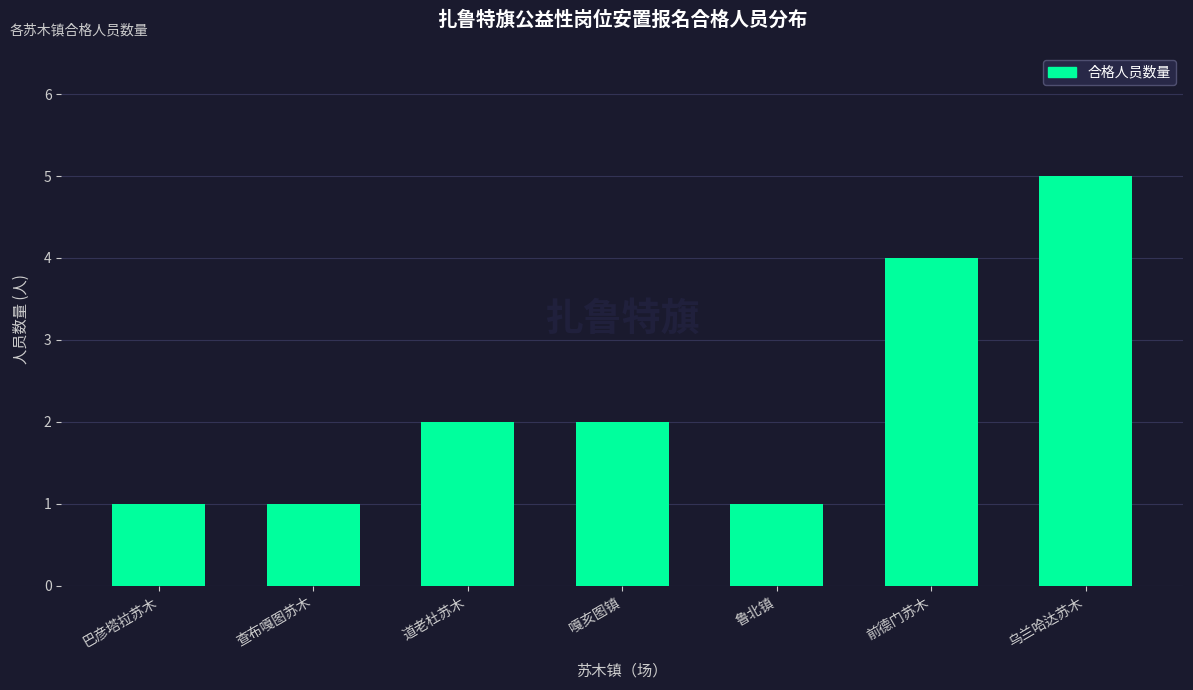

How many data points does each series have?

7